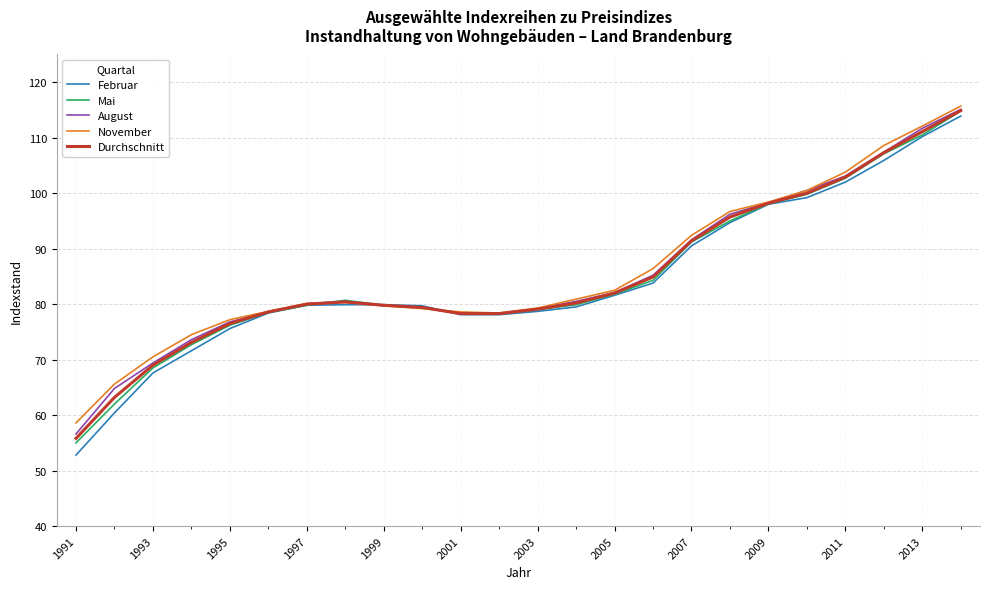

Which series has the largest range (max minus min)?

Februar